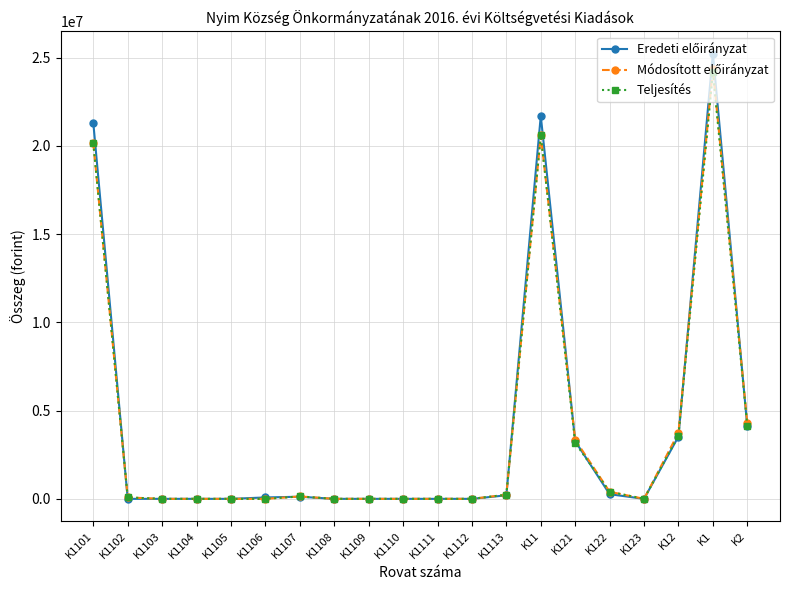

How many lines are shown in the chart?

3